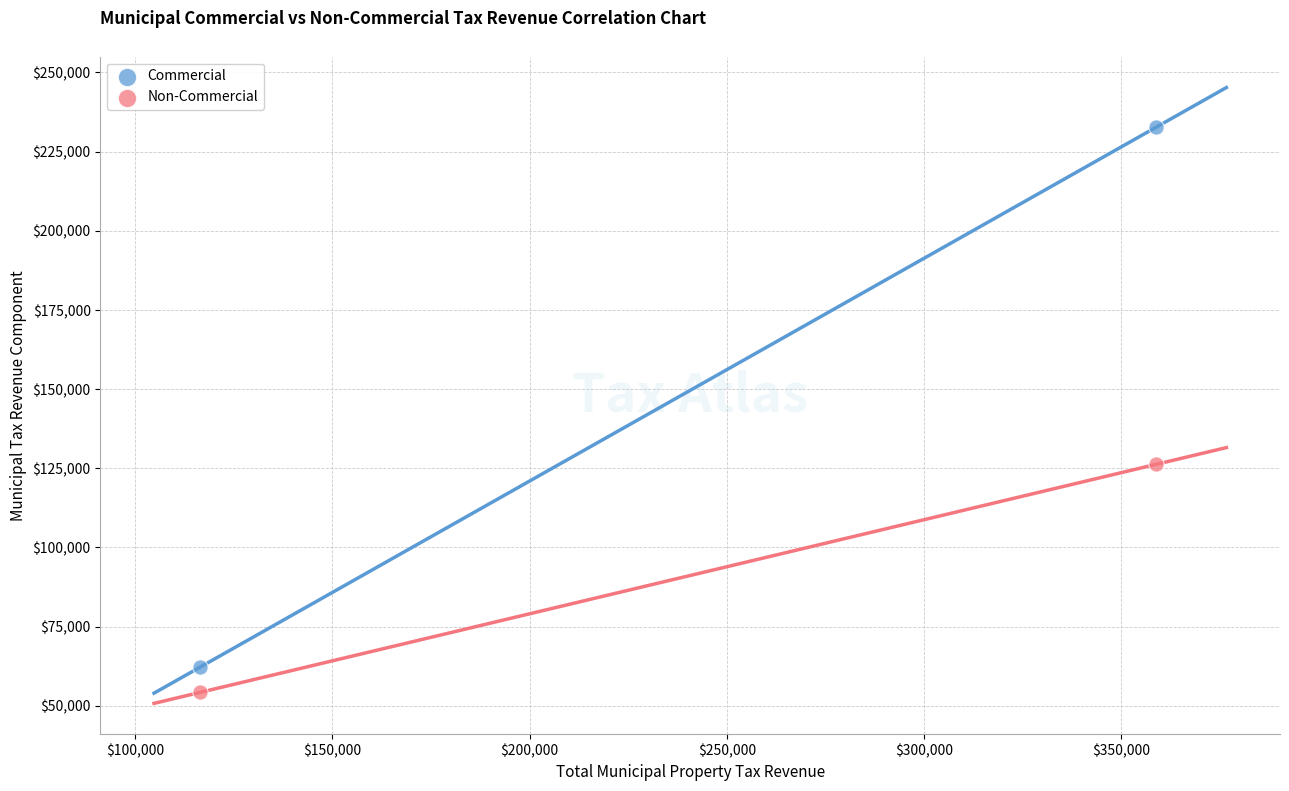

Which series has the widest spread of Y values?

Commercial